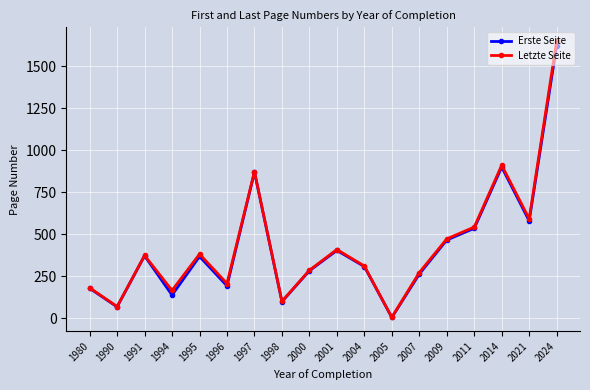

Count the number of data series in this chart.

2